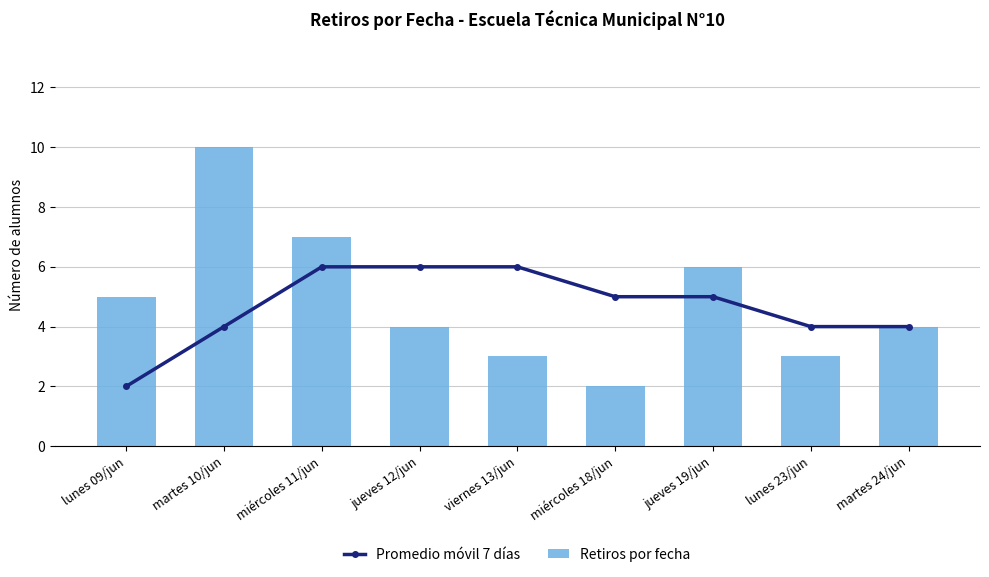

At which category does the chart reach its peak across all series?

martes 10/jun